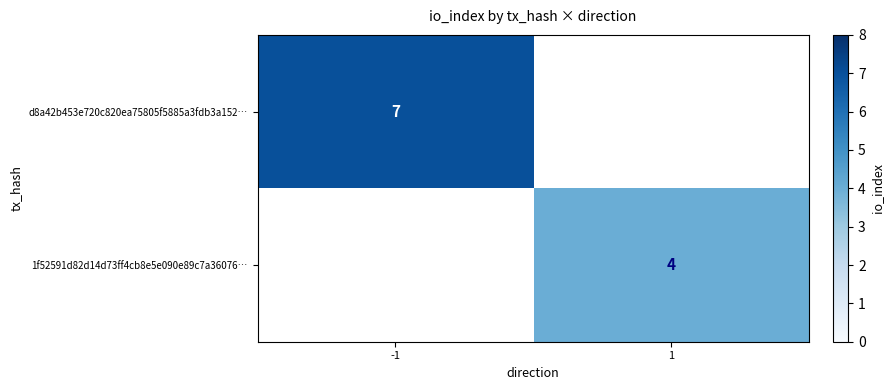

Is the value of 1f52591d82d14d73ff4cb8e5e090e89c7a36076… at 1 greater than the value of d8a42b453e720c820ea75805f5885a3fdb3a152… at -1?

No